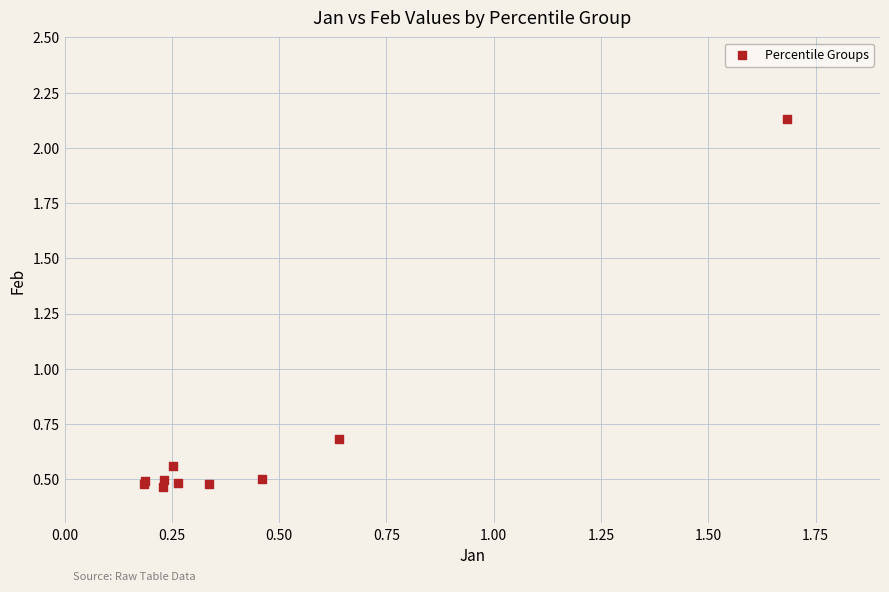

What Y value in the scatter plot is closest to 1?

0.7